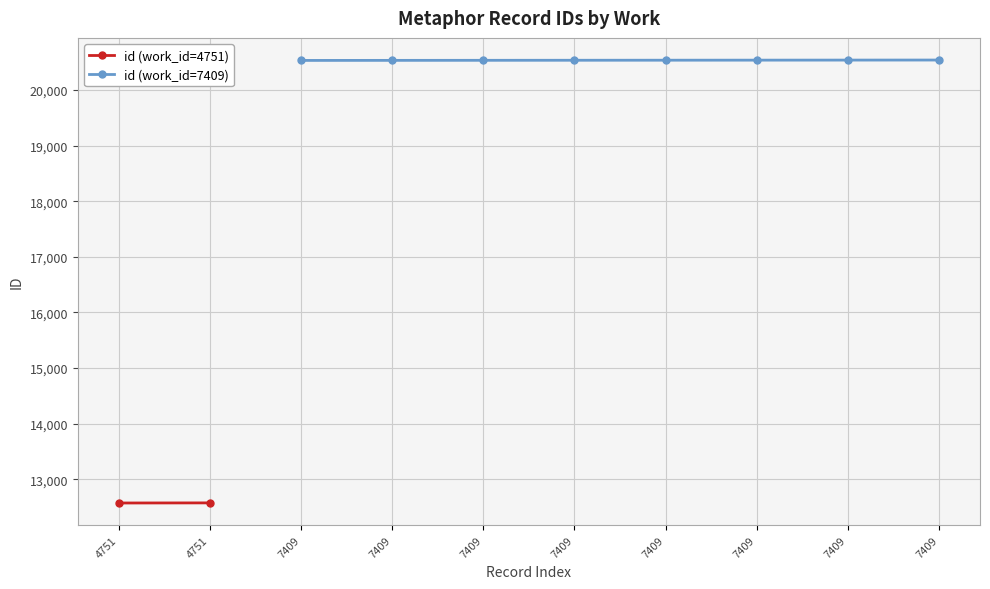

Where is the data nearest to the value 20533?

7409